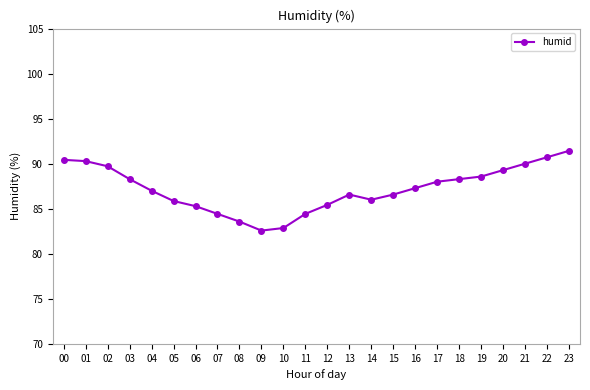

What is the difference between the values at 04 and 05?

1.1